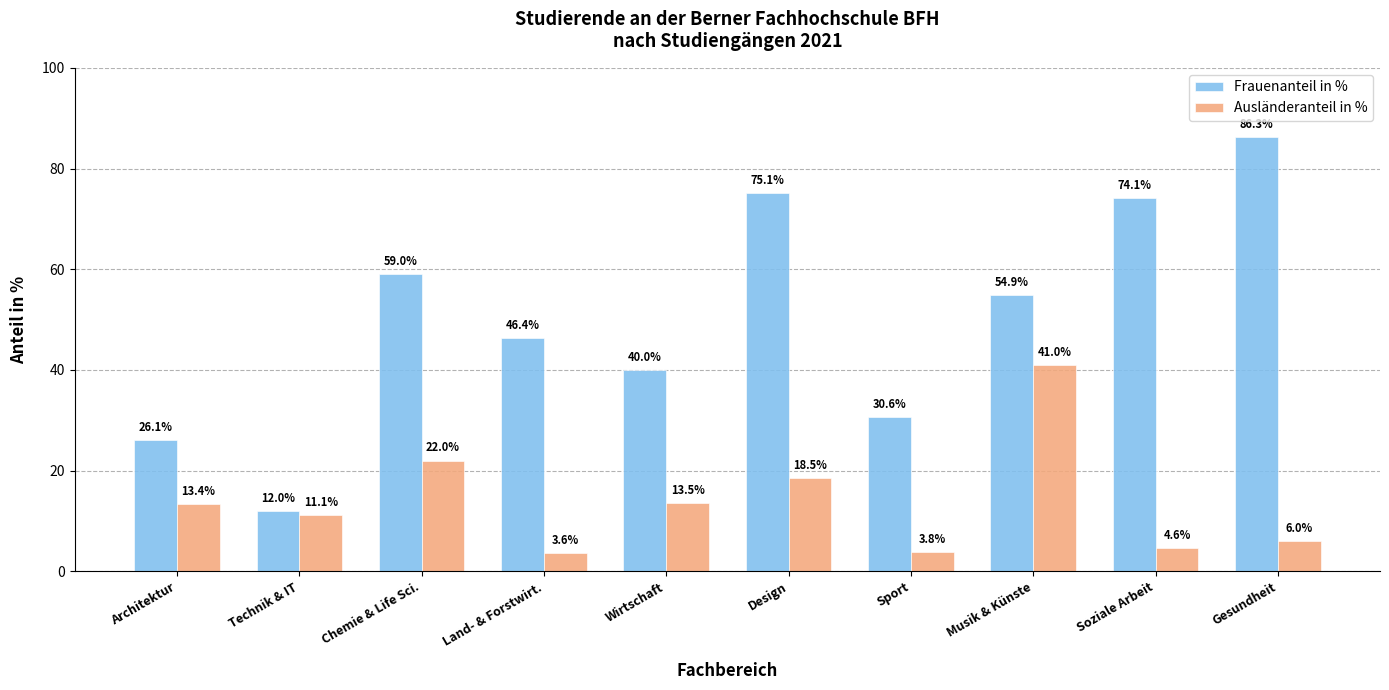

What is the difference between the second highest and second lowest values in the Frauenanteil in % series?

49.0